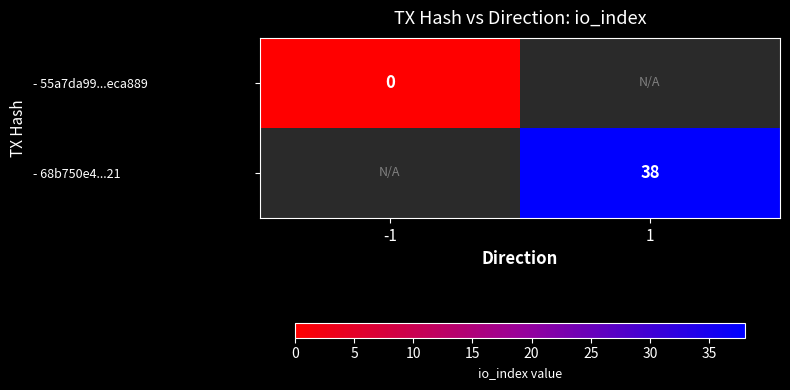

Is it true that - 68b750e4...21 equals 68 at 1?

False